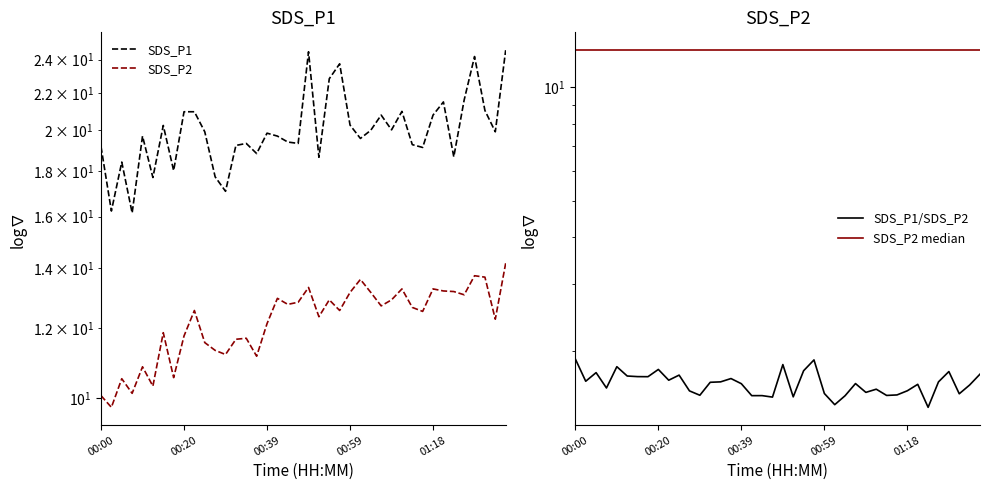

What position from the left is 9?

10